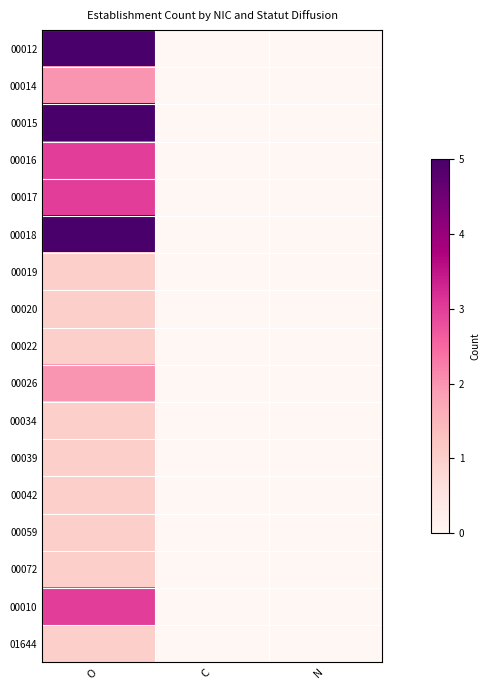

Reading right to left, what are all the values shown in this chart?

00012: N=0	C=0	O=5
00014: N=0	C=0	O=2
00015: N=0	C=0	O=5
00016: N=0	C=0	O=3
00017: N=0	C=0	O=3
00018: N=0	C=0	O=5
00019: N=0	C=0	O=1
00020: N=0	C=0	O=1
00022: N=0	C=0	O=1
00026: N=0	C=0	O=2
00034: N=0	C=0	O=1
00039: N=0	C=0	O=1
00042: N=0	C=0	O=1
00059: N=0	C=0	O=1
00072: N=0	C=0	O=1
00010: N=0	C=0	O=3
01644: N=0	C=0	O=1